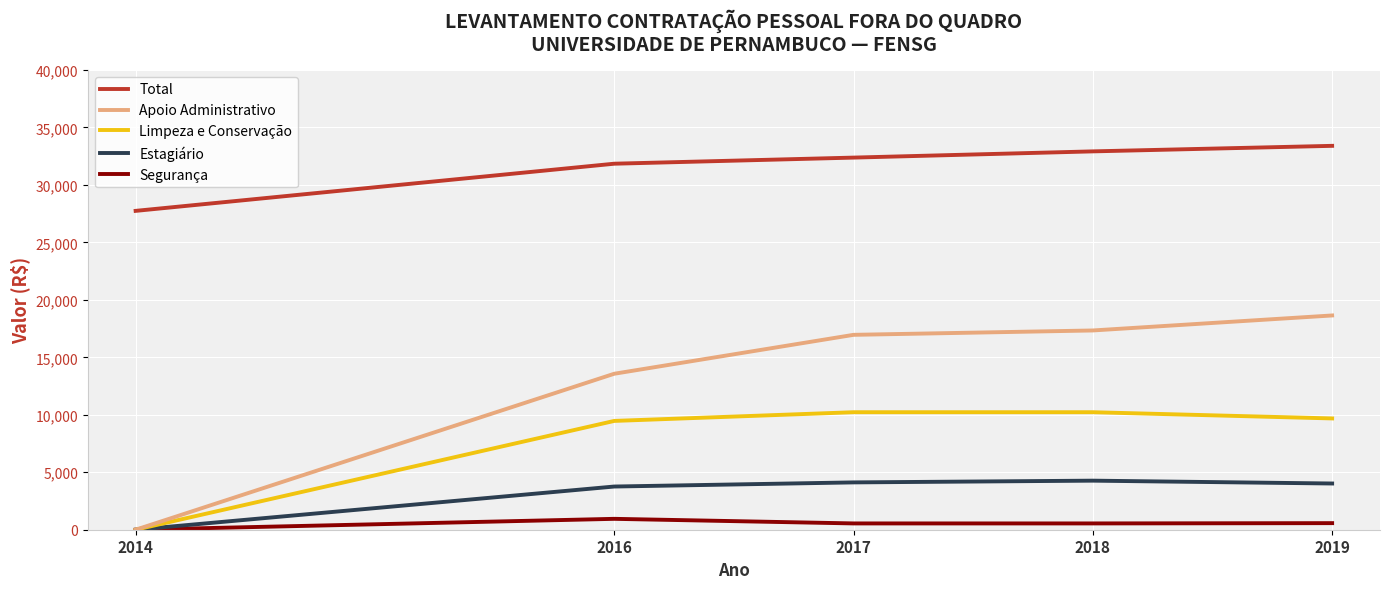

Which series has the widest spread of values?

Apoio Administrativo